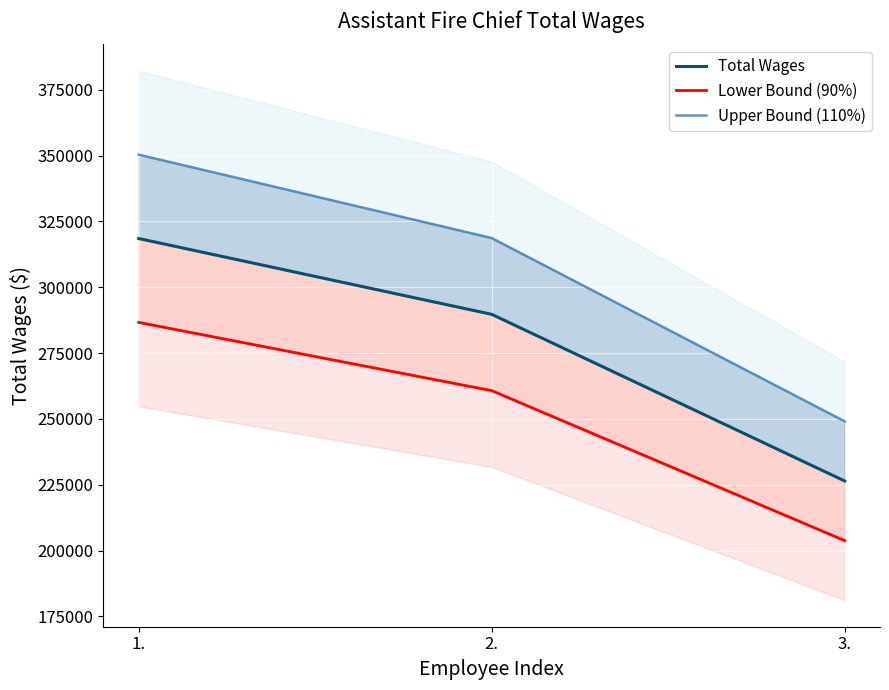

How many data points does each series have?

3